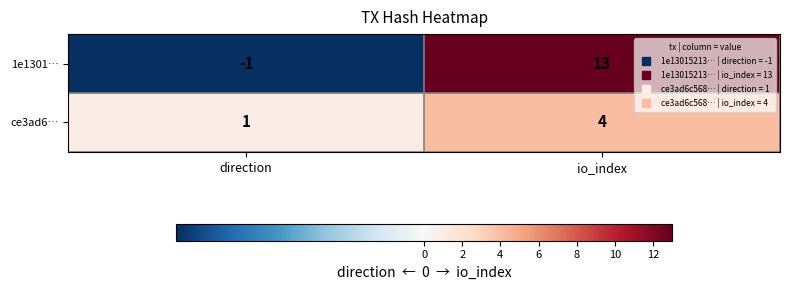

True or false: 1e1301… has a value of -2 at direction.

False